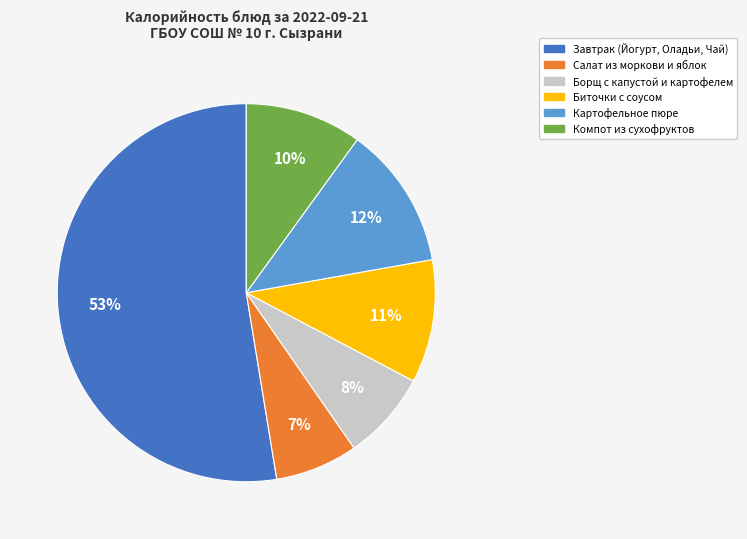

Which category accounts for the majority?

Завтрак (Йогурт, Оладьи, Чай)